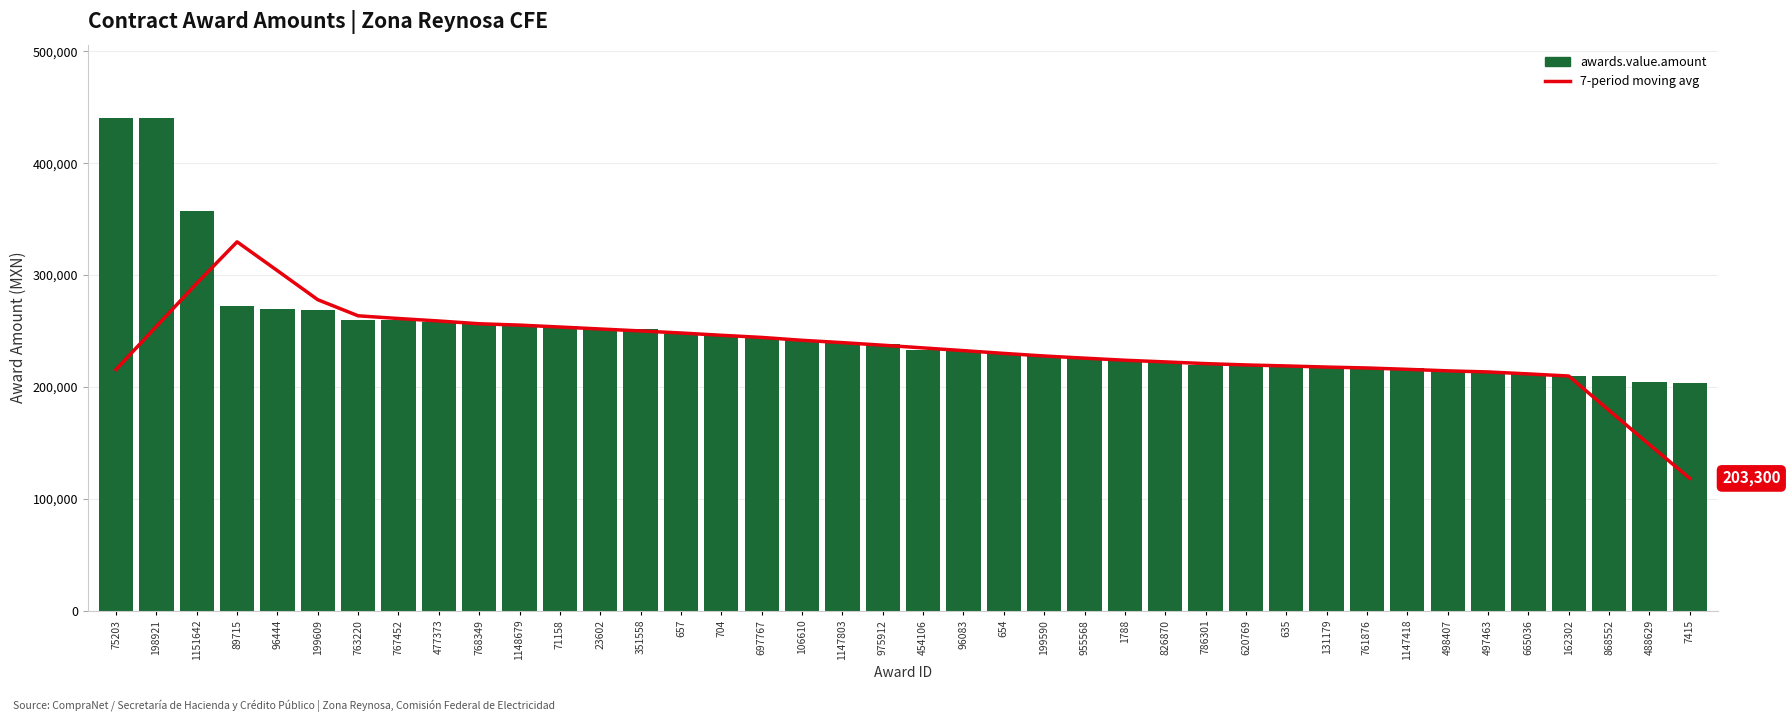

What is the sum of all 7-period moving avg values?

9384169.9